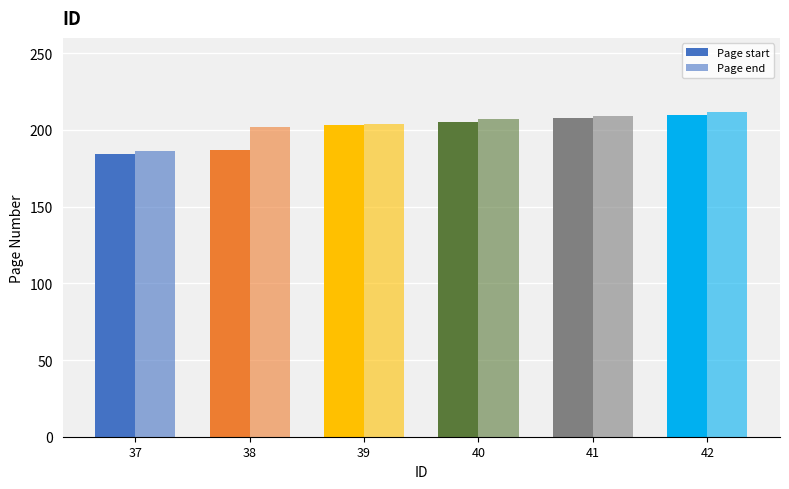

What is the highest value of the Page start series?

210